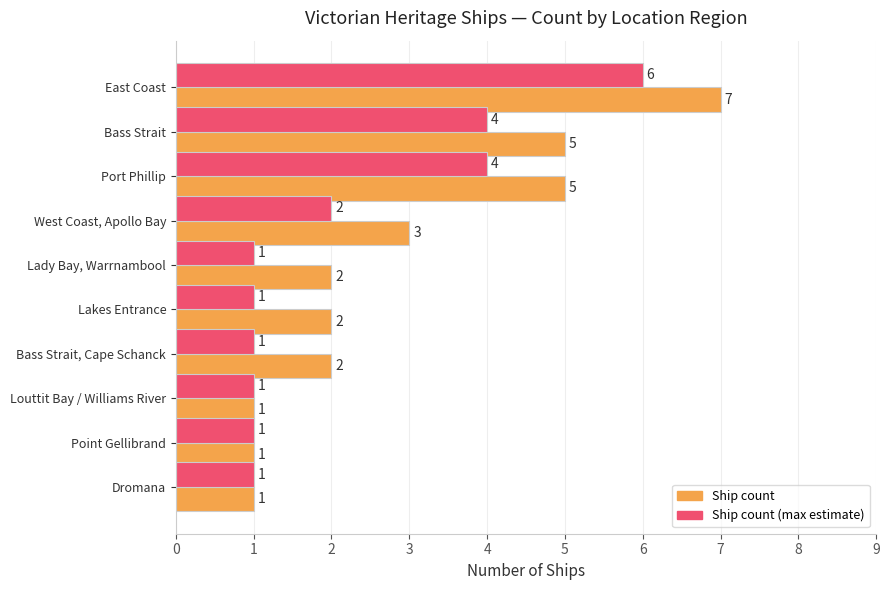

Count the number of data series in this chart.

2